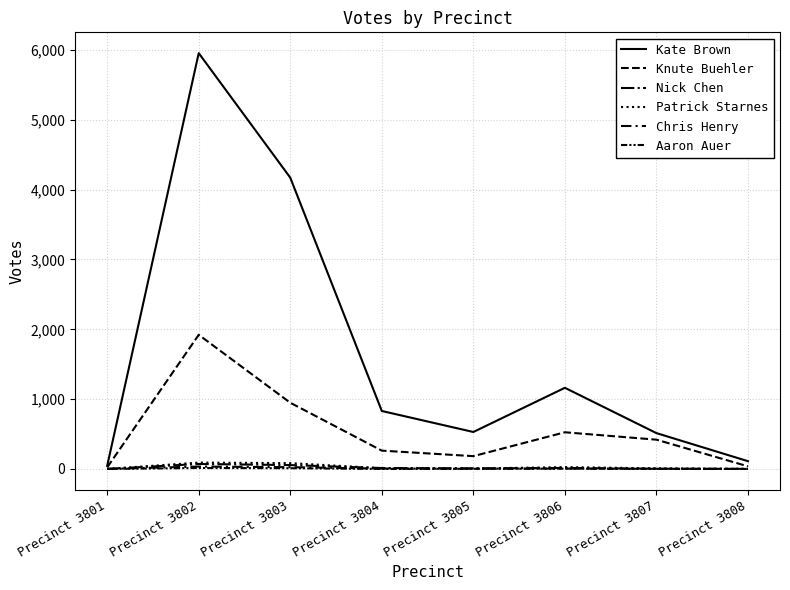

True or false: Aaron Auer has a value of -9 at Precinct 3804.

False